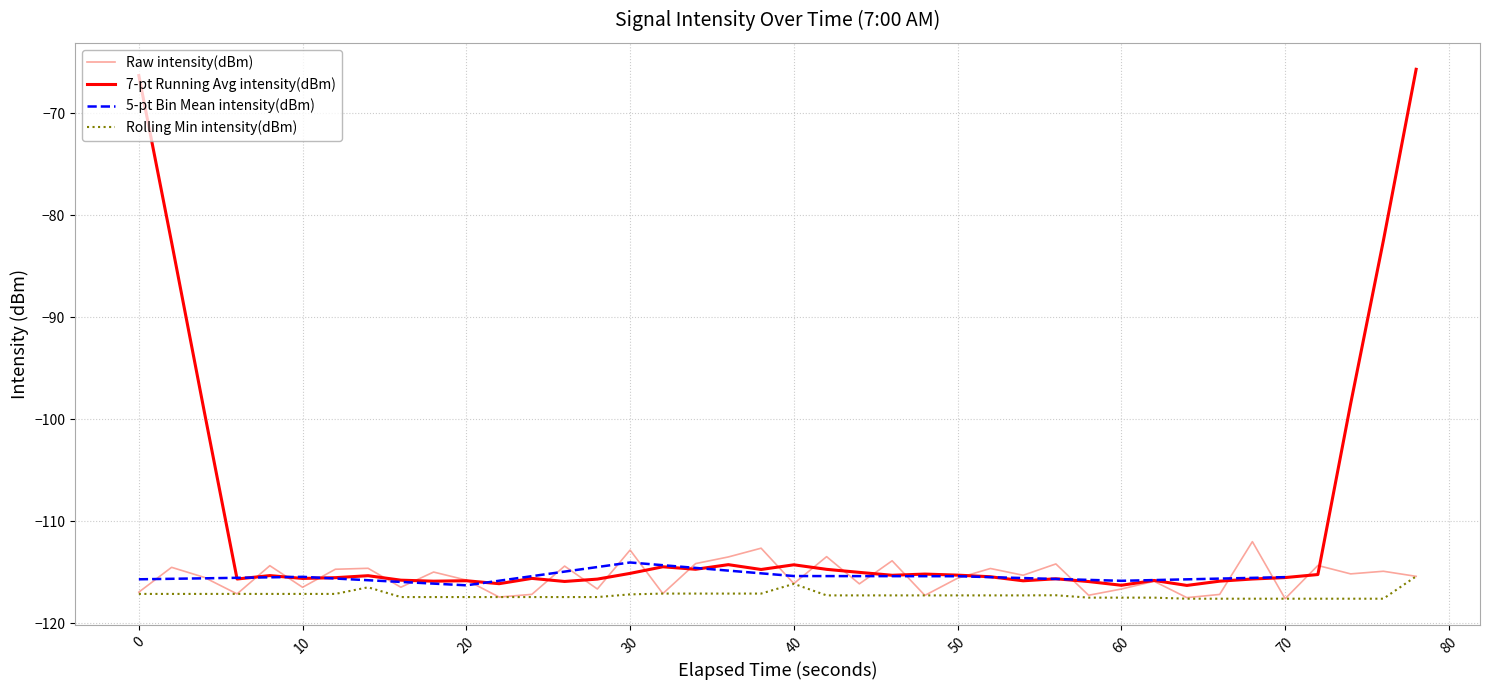

What is the value of the 20th point from the left?

-112.6